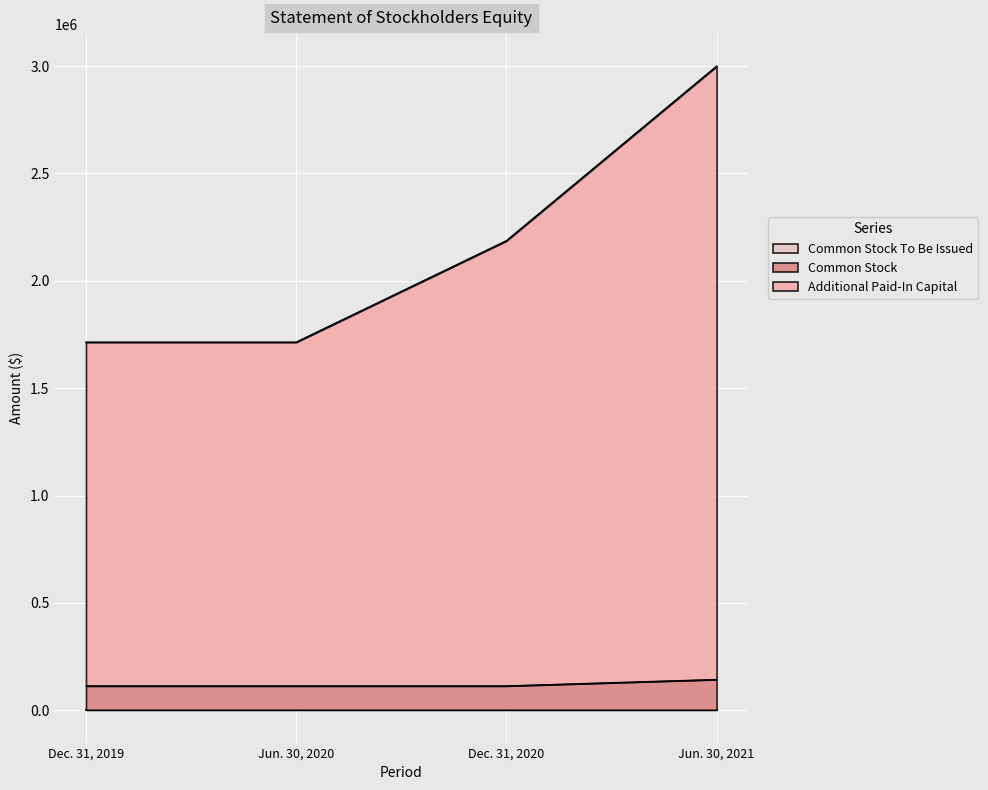

How many lines are shown in the chart?

3